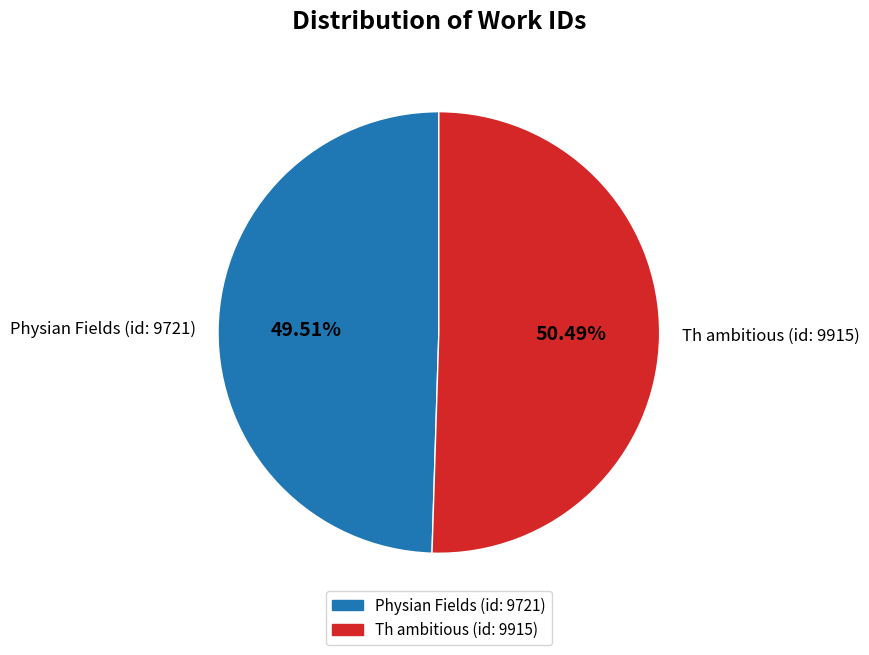

What is the ratio of the value at Th ambitious (id: 9915) to the value at Physian Fields (id: 9721)?

1.0